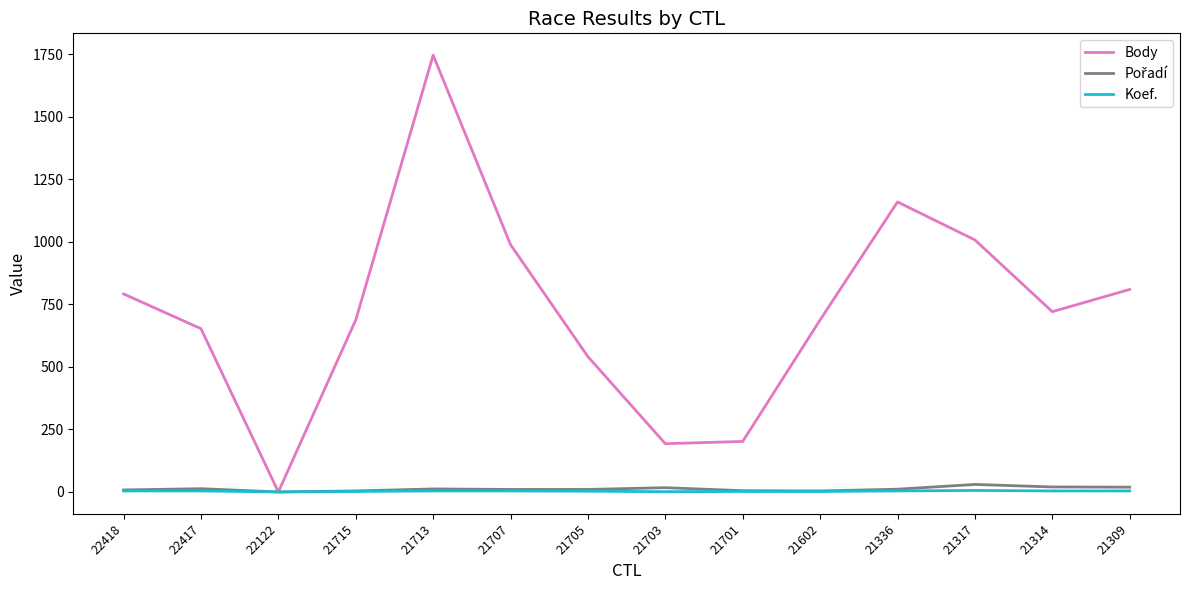

Which series has the largest total across all categories?

Body